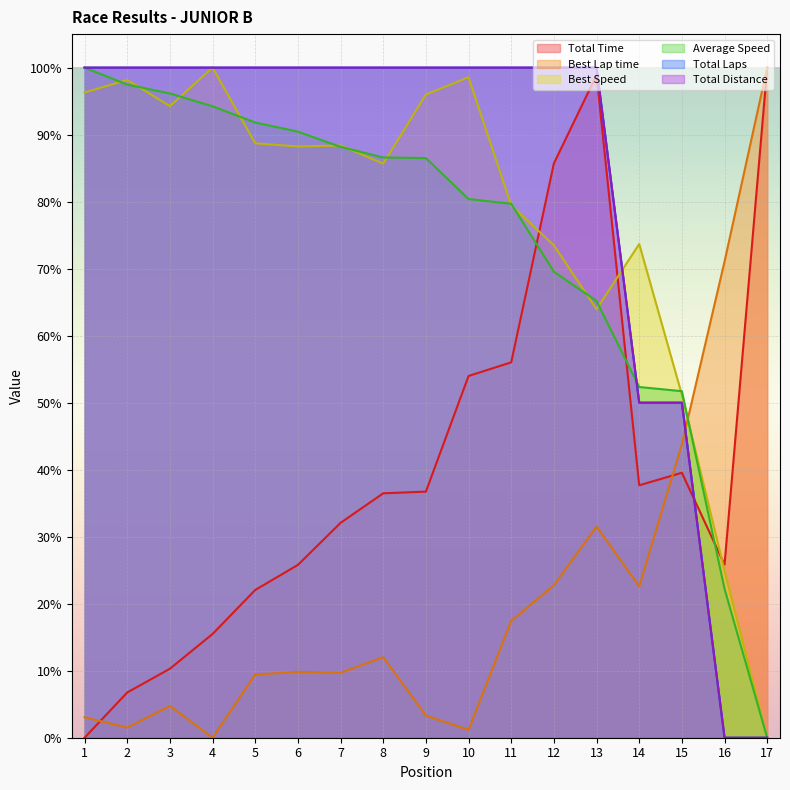

How many positive values does the Average Speed series have?

16